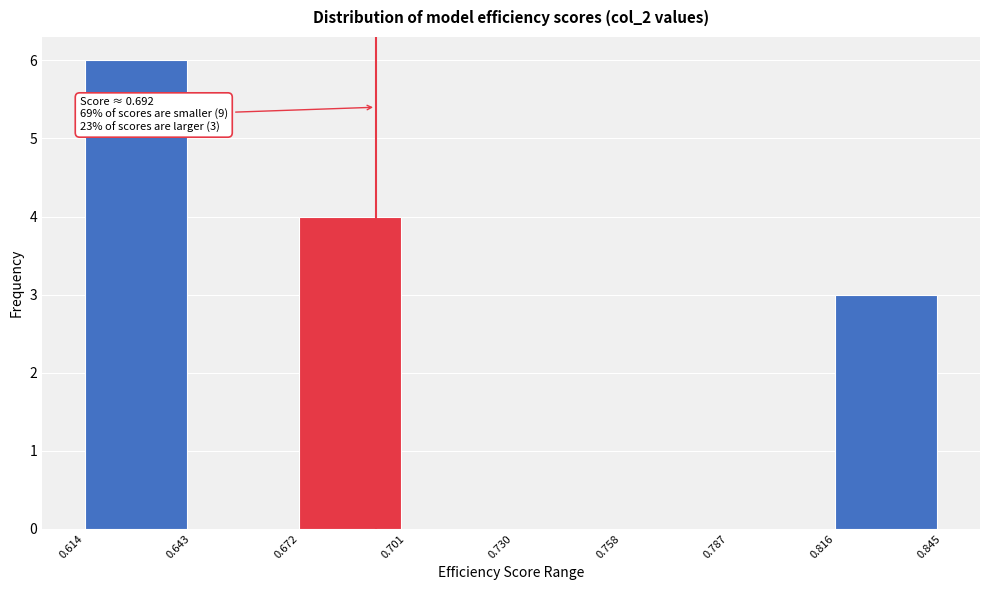

Which range on the x-axis has the tallest bar?

0.614 to 0.643